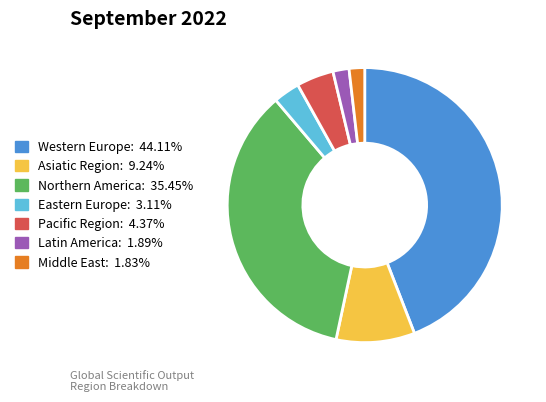

How many segments does this pie chart have?

7